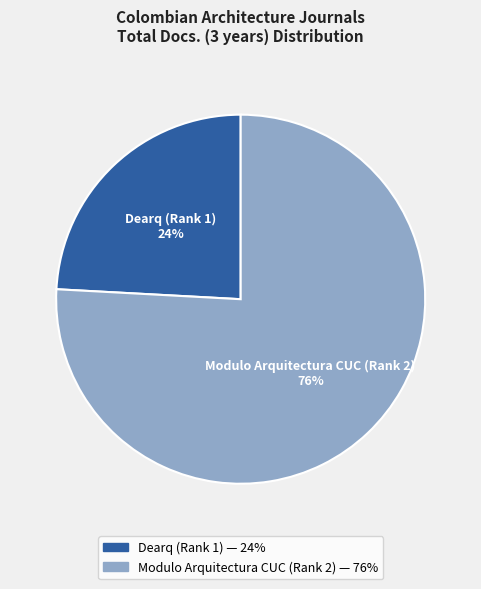

To the nearest percent, what is the combined percentage of Modulo Arquitectura CUC (Rank 2) and Dearq (Rank 1)?

100%